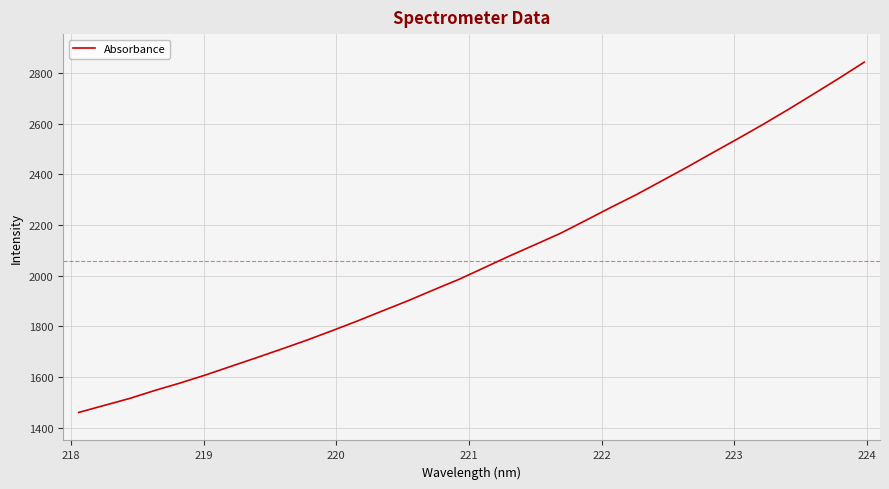

What is the difference between the maximum and minimum values?

1382.0